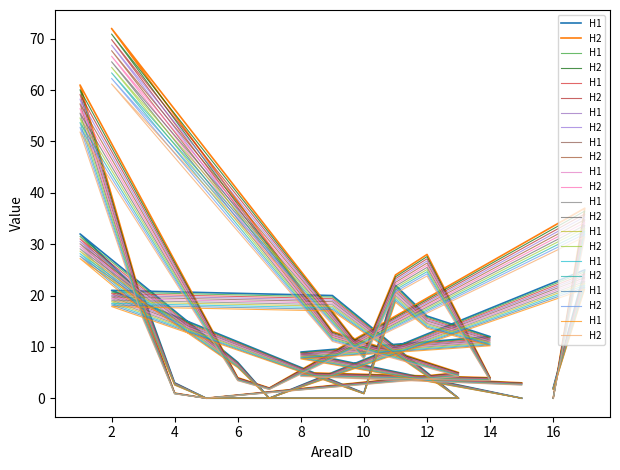

Which series ends up on top after the final intersection of H2 and H1?

H1